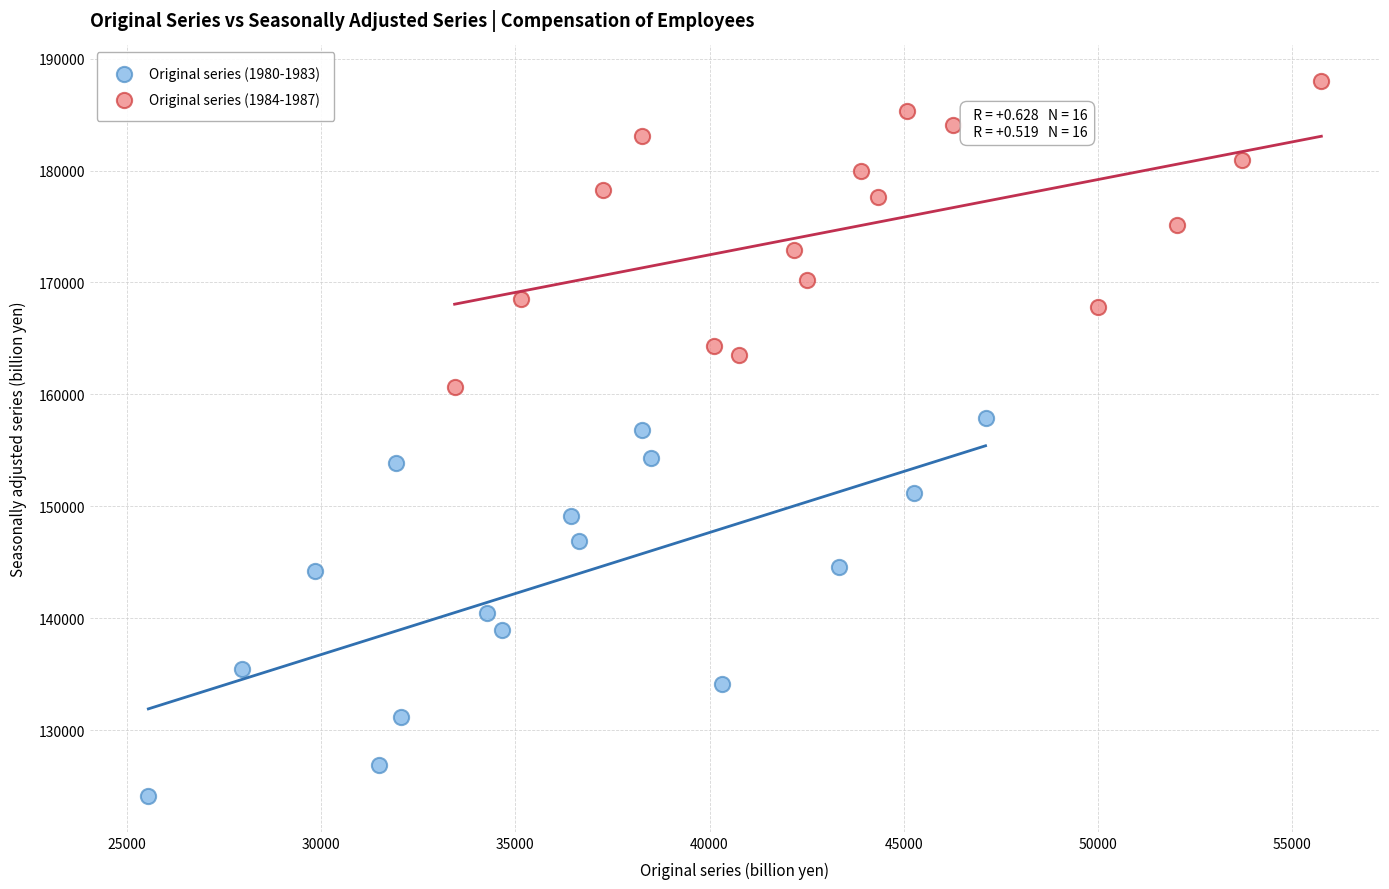

Which series contains the highest Y value?

Original series (1984-1987)